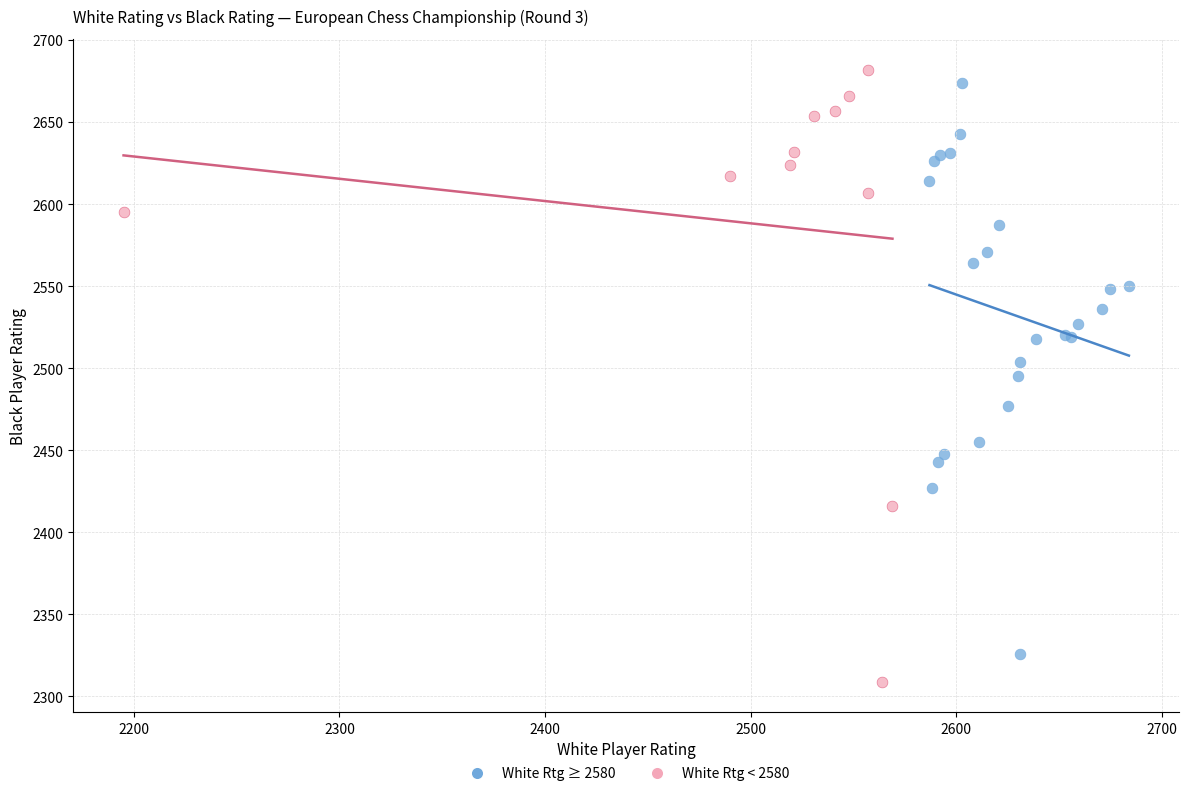

Which series contains the lowest Y value?

White Rtg < 2580